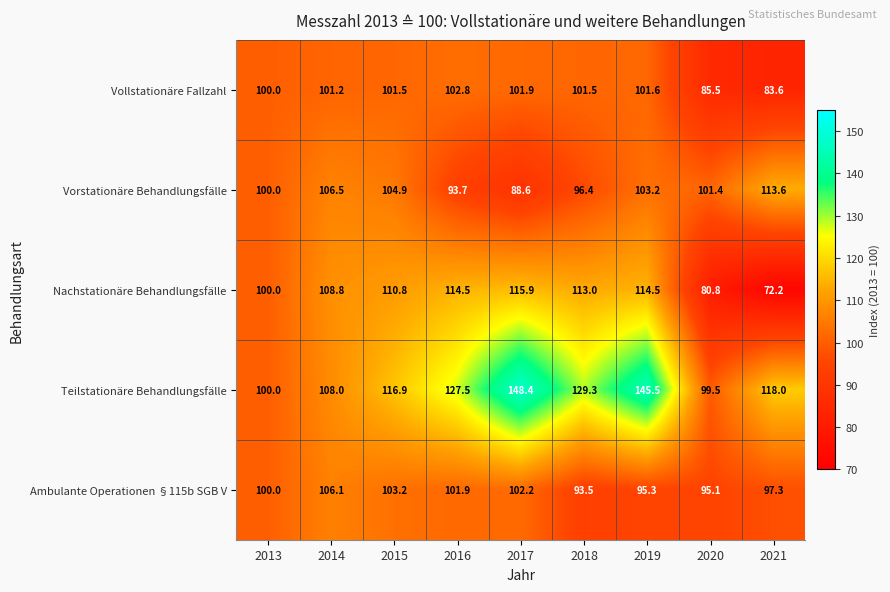

Is it true that Vollstationäre Fallzahl equals 176.5 at 2017?

False